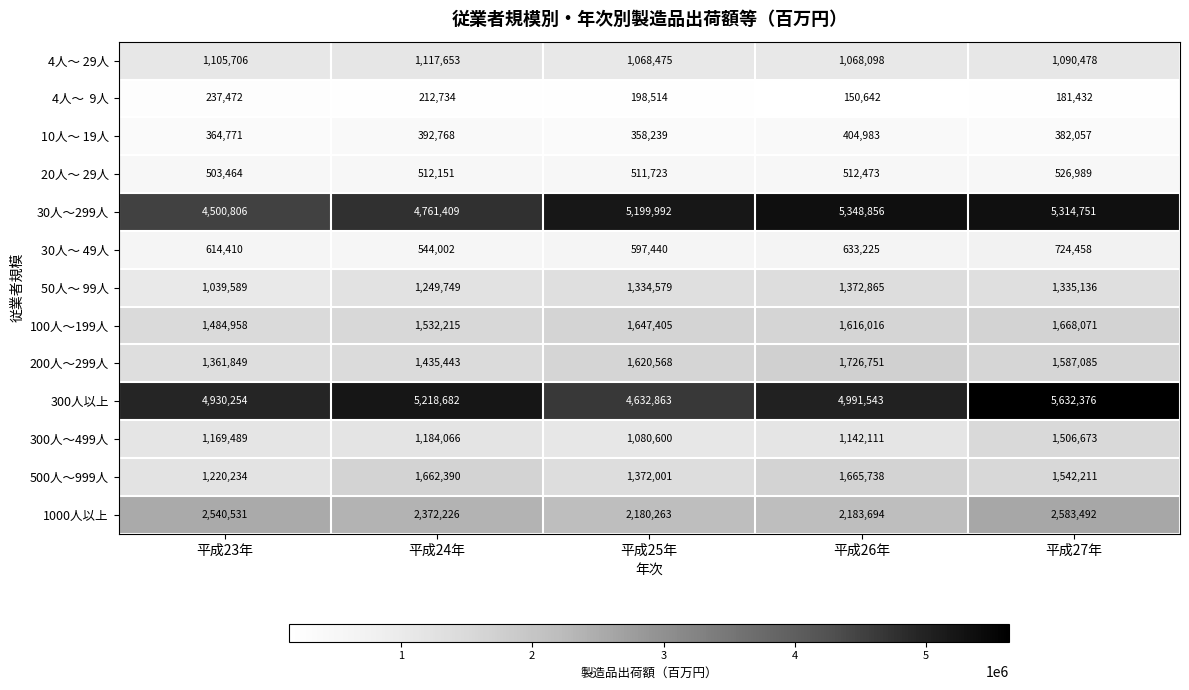

Which series has the widest spread of values?

300人以上